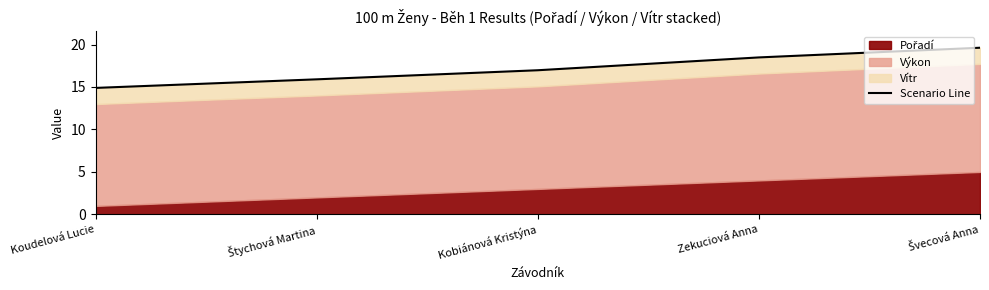

Does the chart have visible grid lines?

No